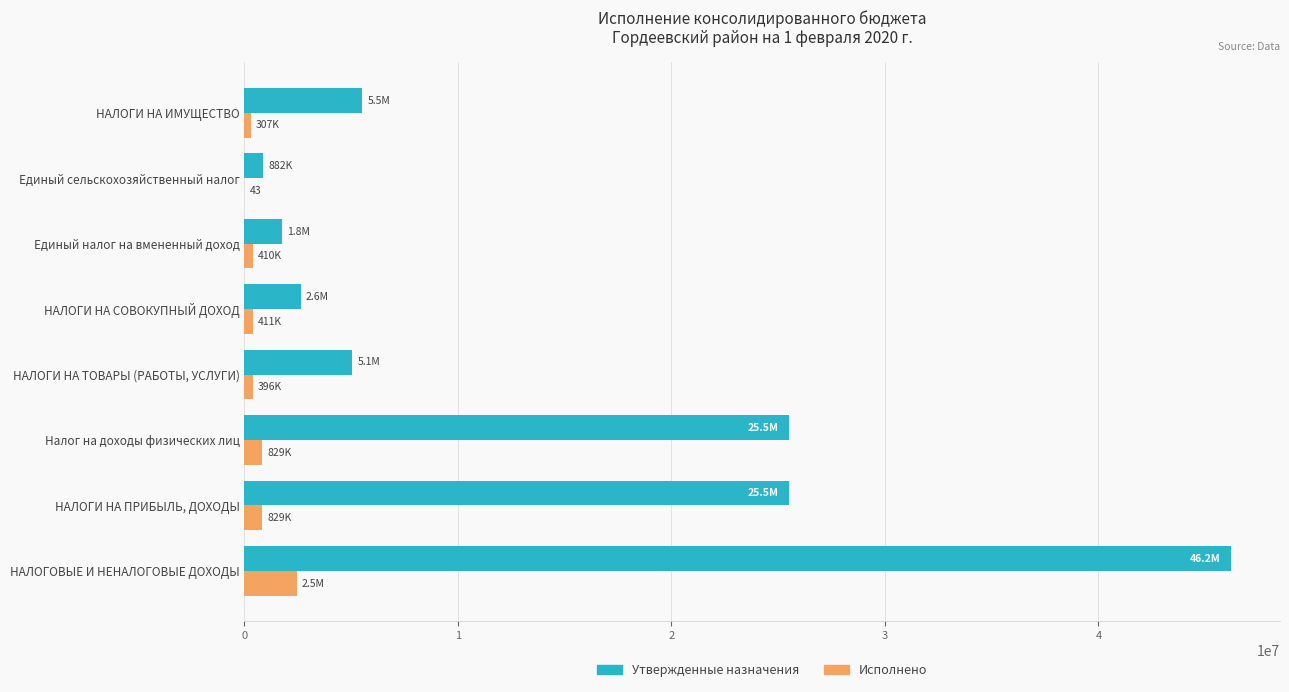

Which series changed the most between НАЛОГОВЫЕ И НЕНАЛОГОВЫЕ ДОХОДЫ and Налог на доходы физических лиц?

Утвержденные назначения